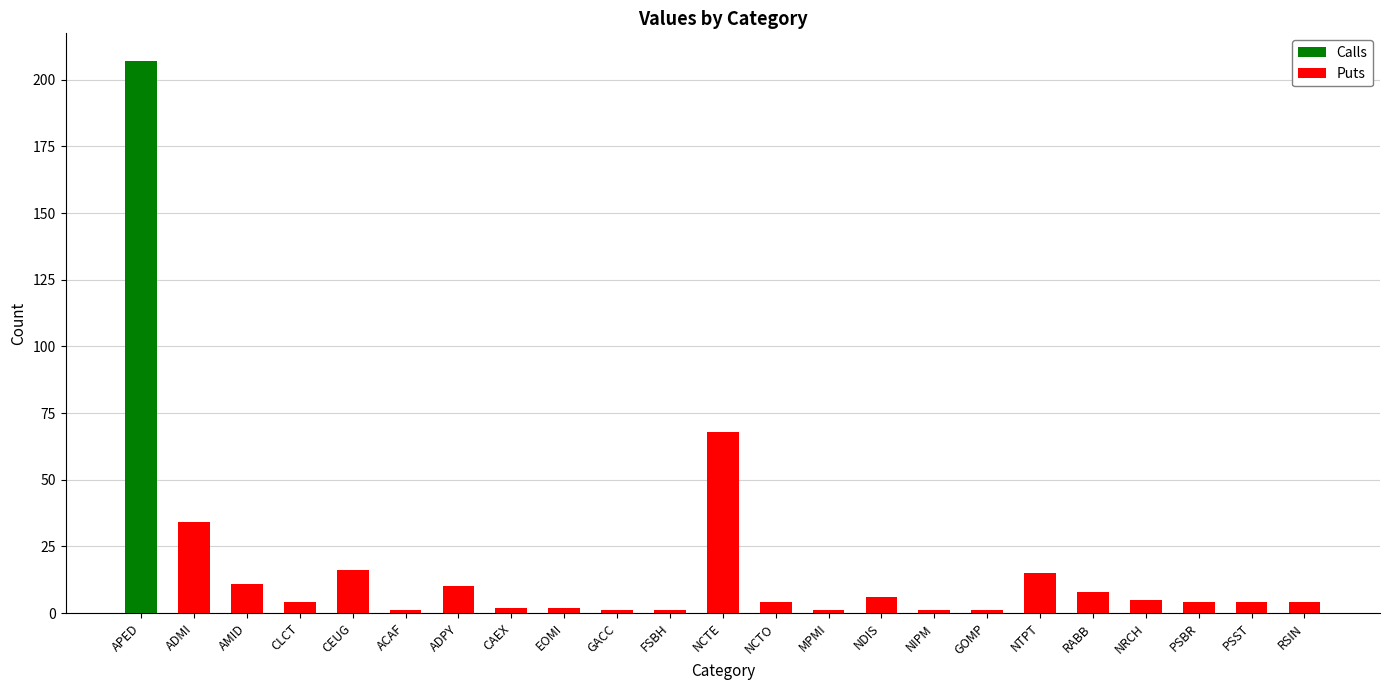

What is the label of the 4th bar from the right?

NRCH